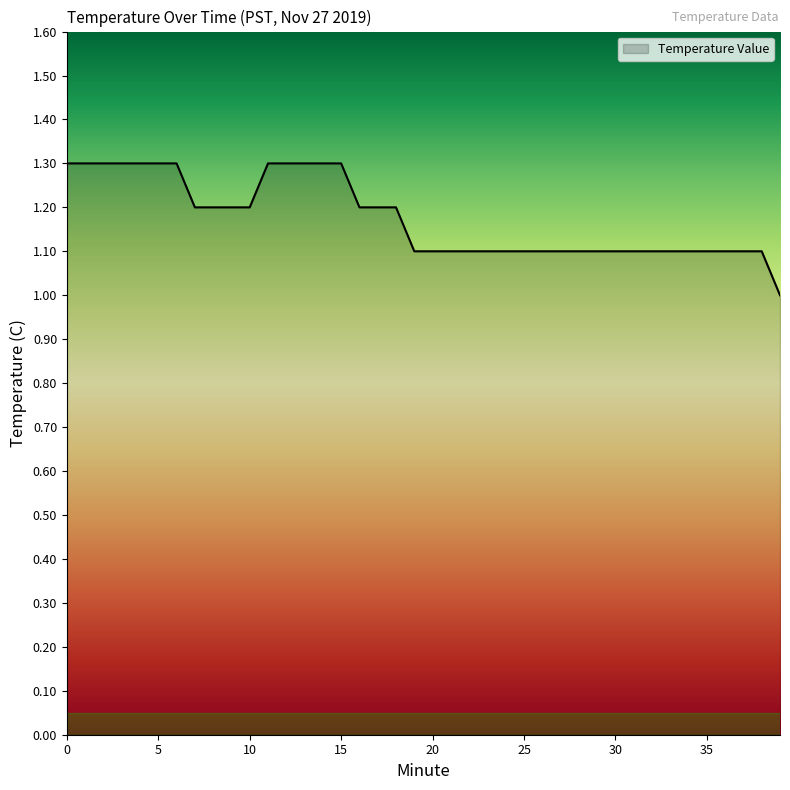

What is the difference between the maximum and minimum values?

0.3